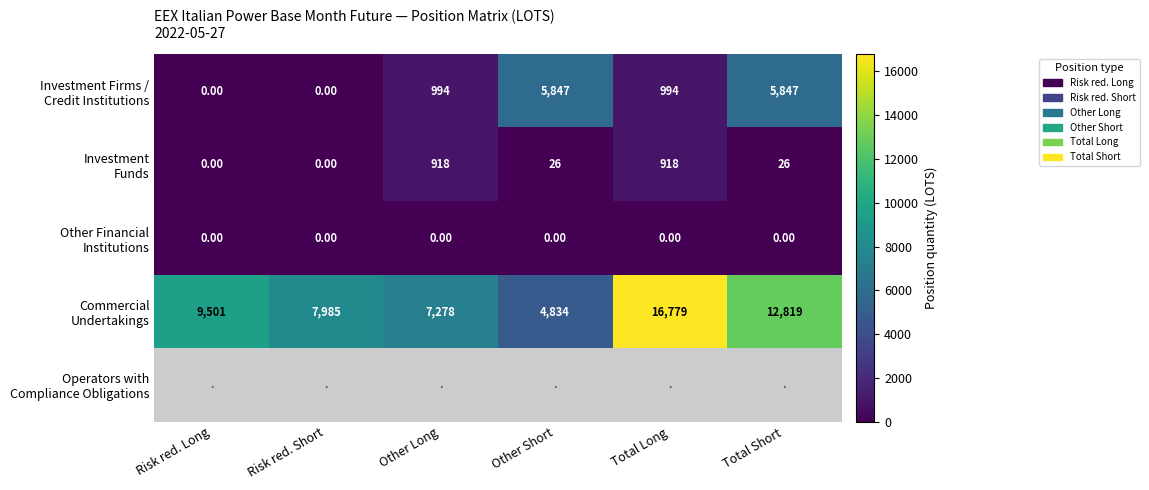

Where does the Investment Firms / Credit Institutions series first go above 994?

Other Short